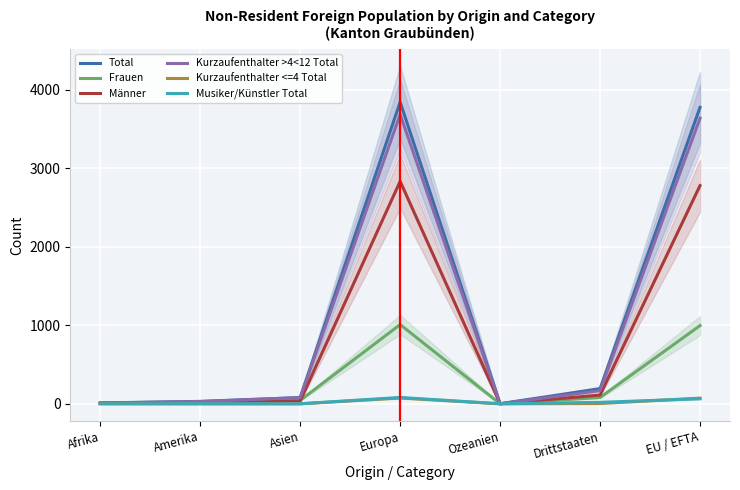

Rank the series by their maximum value, from highest to lowest.

Total, Kurzaufenthalter >4<12 Total, Männer, Frauen, Musiker/Künstler Total, Kurzaufenthalter <=4 Total